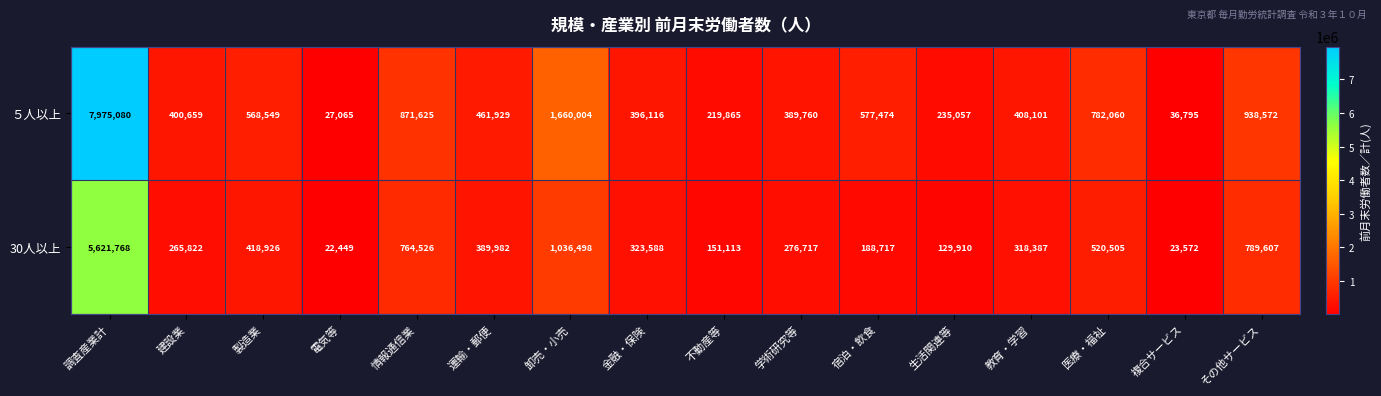

The value of 30人以上 at 電気等 is 37960. True or false?

False